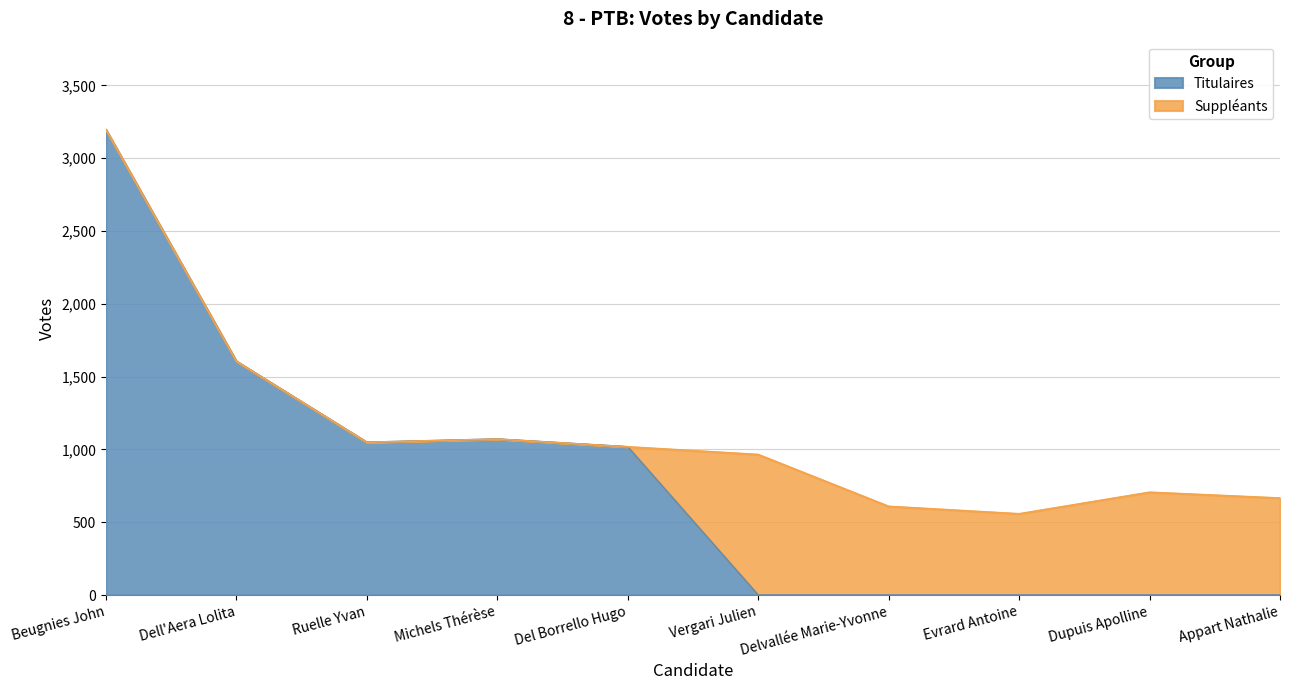

Rank the categories by value from lowest to highest.

Vergari Julien, Delvallée Marie-Yvonne, Evrard Antoine, Dupuis Apolline, Appart Nathalie, Del Borrello Hugo, Ruelle Yvan, Michels Thérèse, Dell'Aera Lolita, Beugnies John